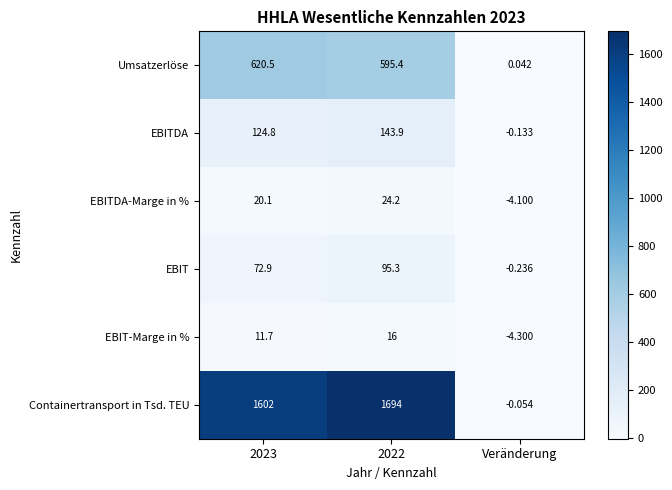

At 2023, list the series in order from largest to smallest.

Containertransport in Tsd. TEU, Umsatzerlöse, EBITDA, EBIT, EBITDA-Marge in %, EBIT-Marge in %